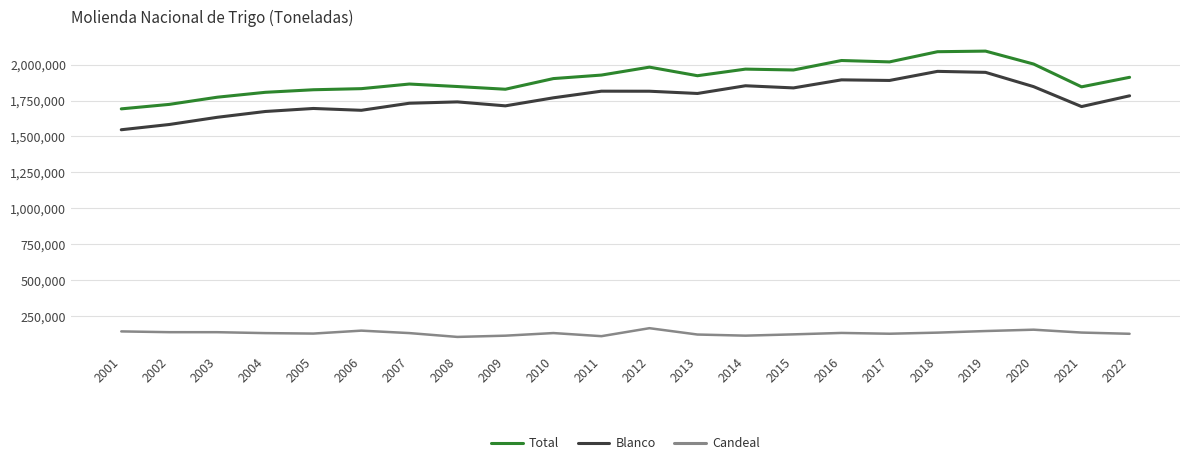

At which label does Candeal first exceed 133656?

2001